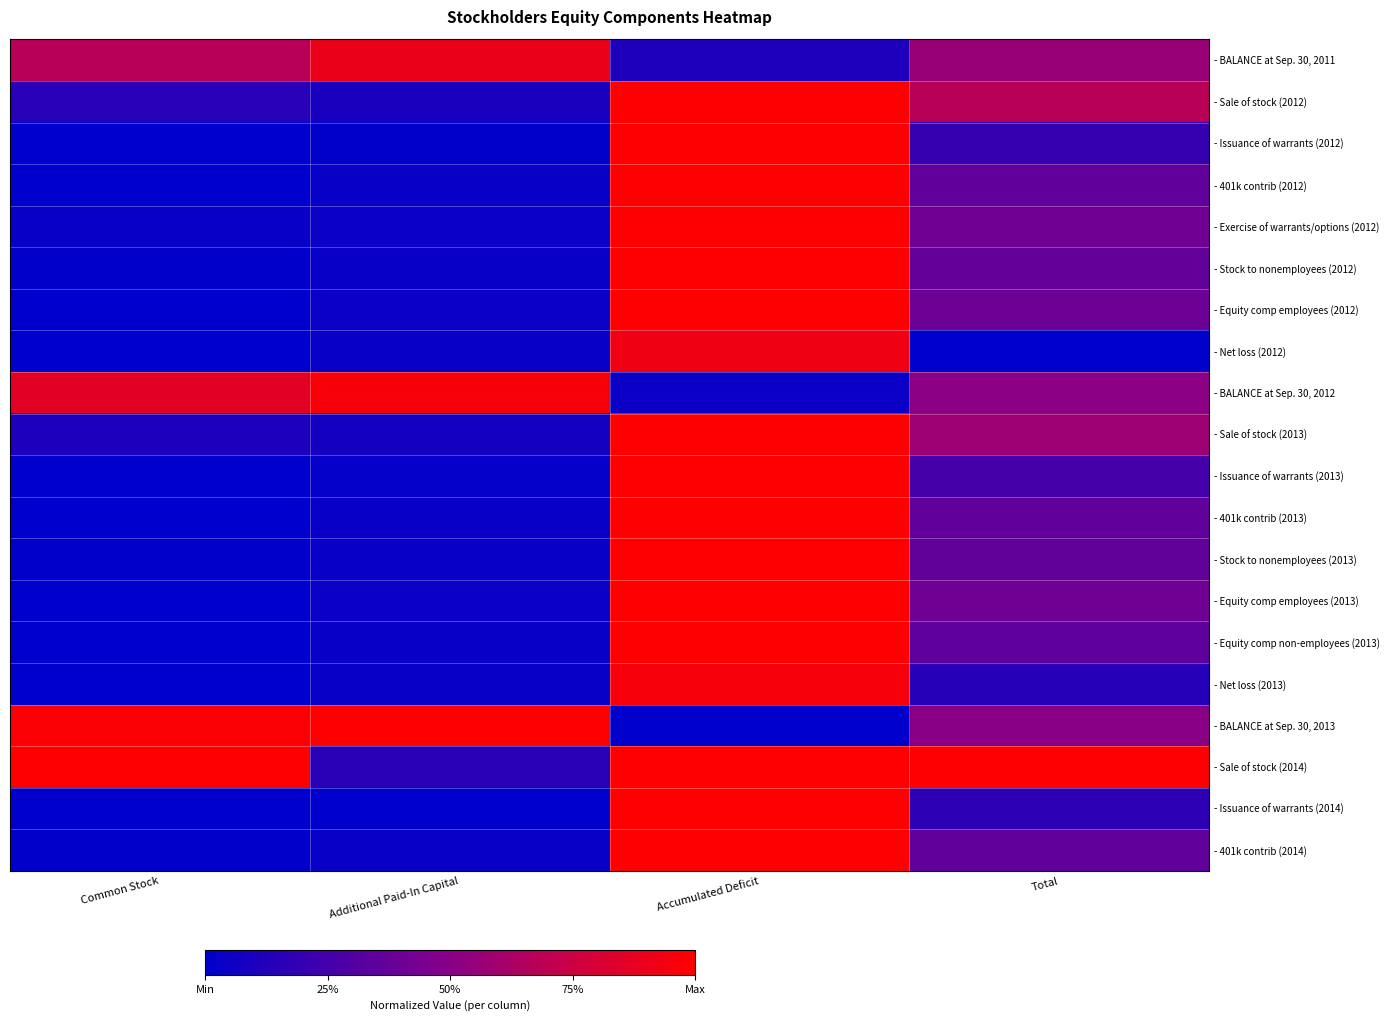

Which series has the largest total across all categories?

- Sale of stock (2014)